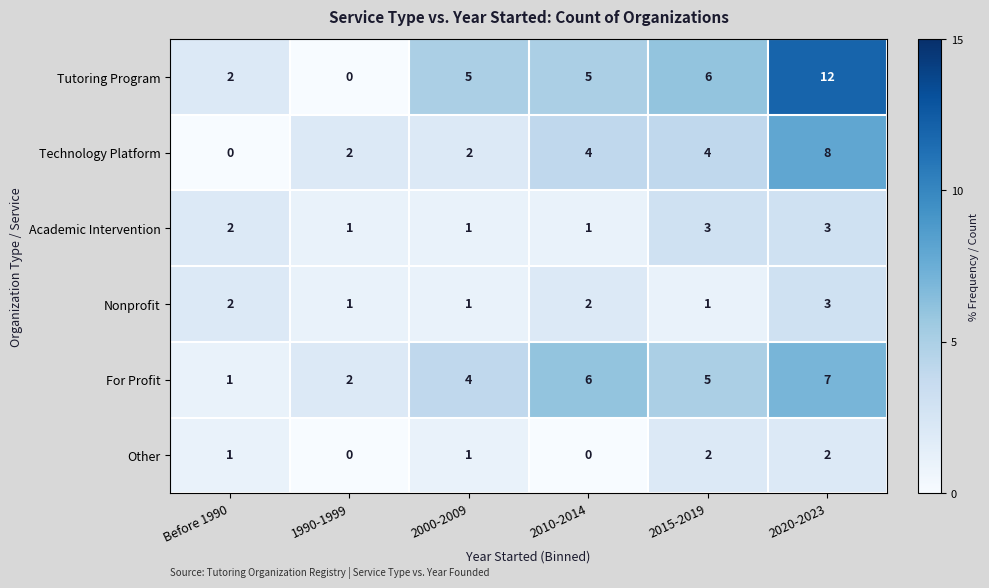

What is the greatest value displayed?

12